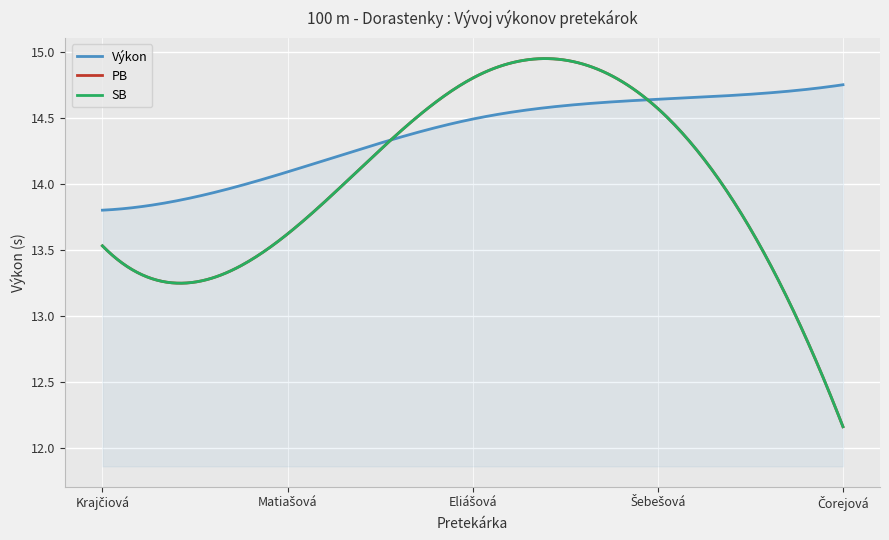

In PB, how many points are higher than both neighbors (excluding endpoints)?

1